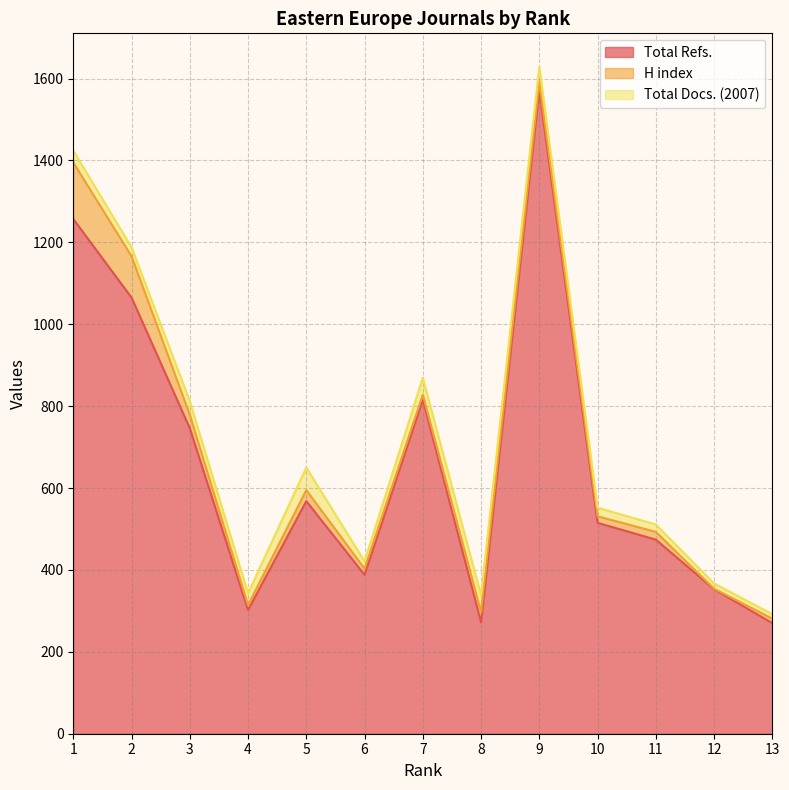

True or false: Total Refs. and H index intersect in this chart.

False